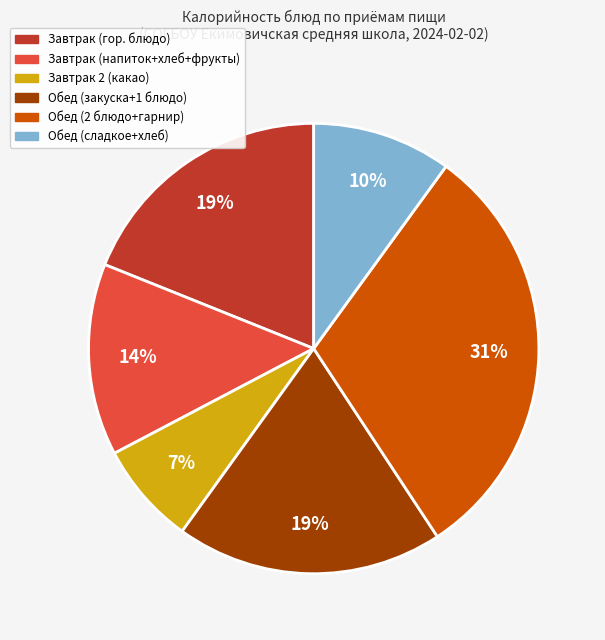

To the nearest percent, what is the average slice percentage?

17%